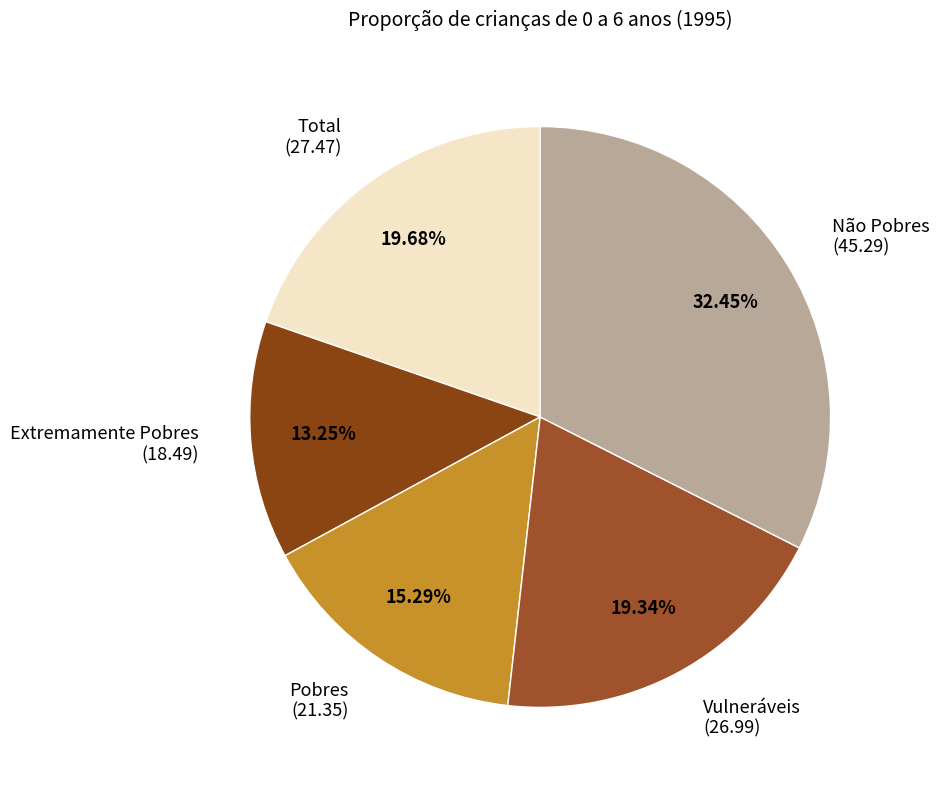

To the nearest percent, what is the combined percentage of Total and Não Pobres?

52%